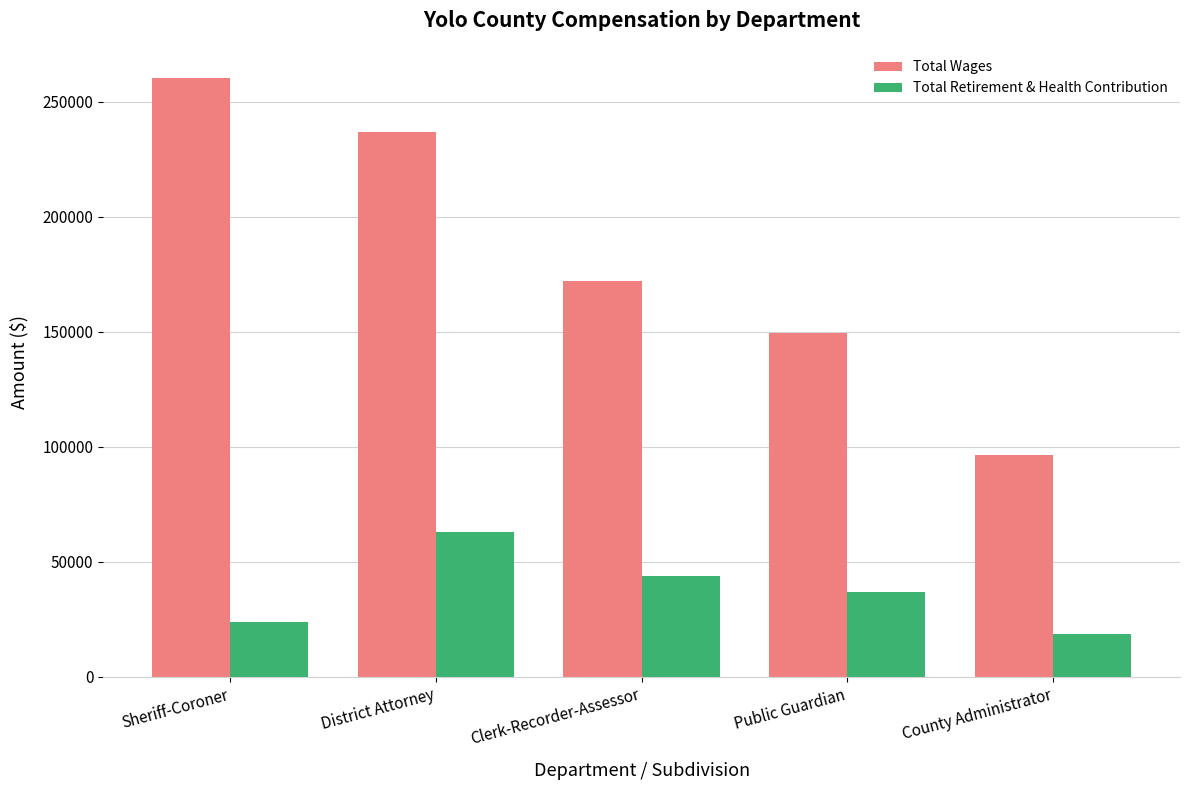

What are all the series names shown in the legend?

Total Wages, Total Retirement & Health Contribution